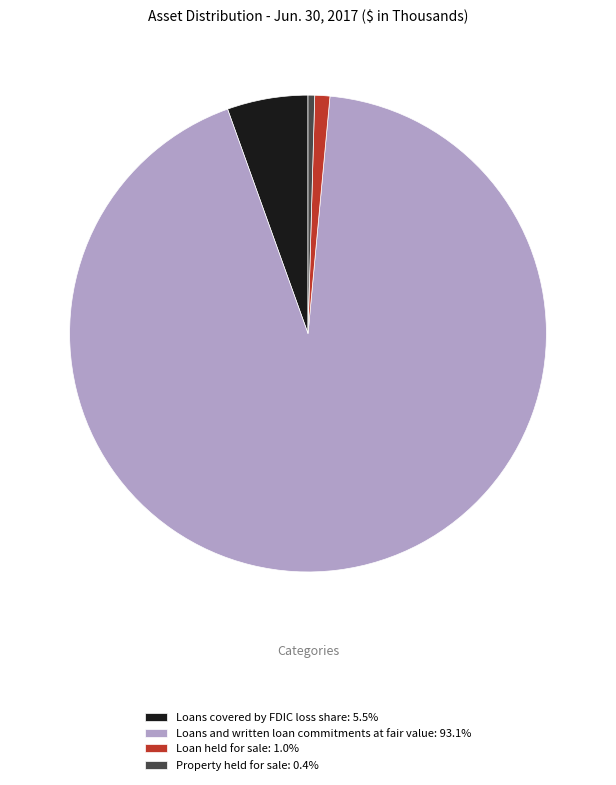

True or false: Property held for sale accounts for 0% of the total.

True